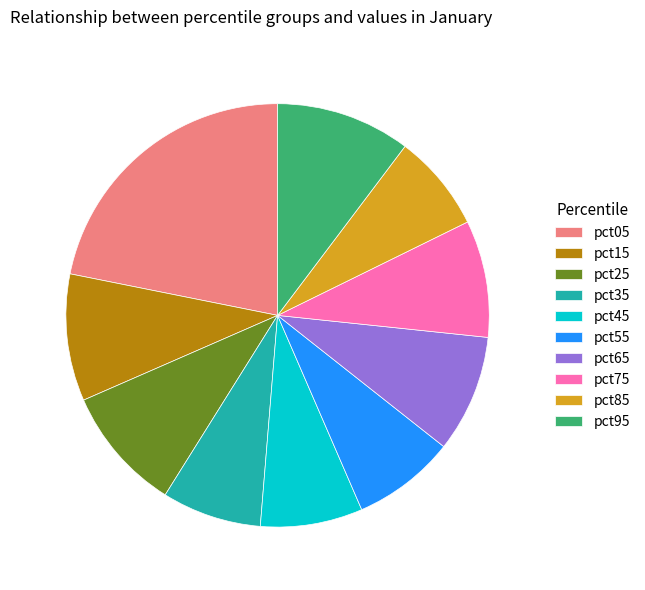

Which slice is the largest?

pct05